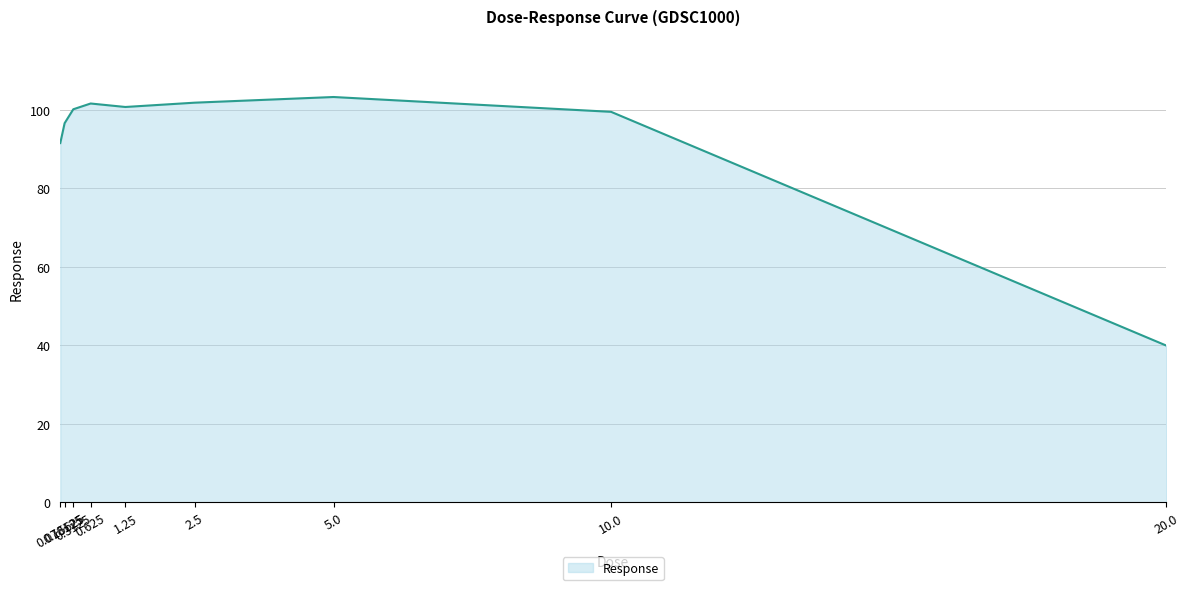

The value at 20.0 is 39.9. True or false?

True